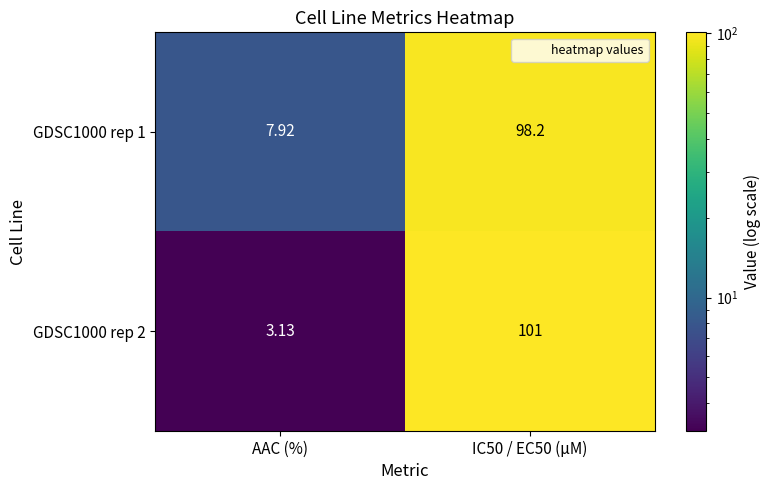

At which category does the chart reach its minimum across all series?

AAC (%)